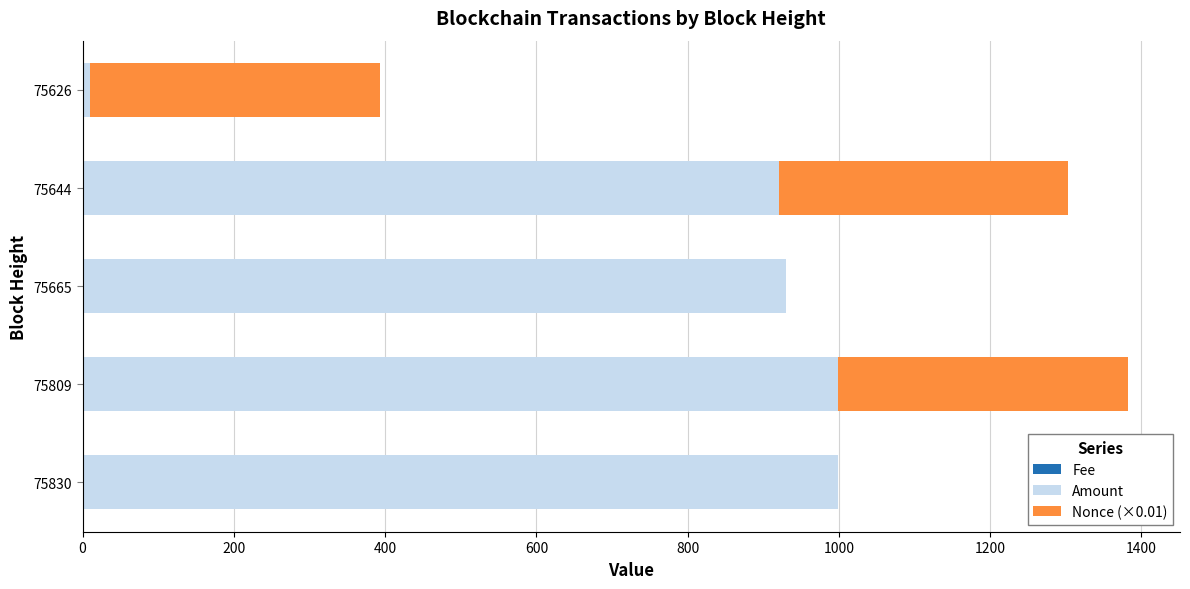

Which series has the widest spread of values?

Amount